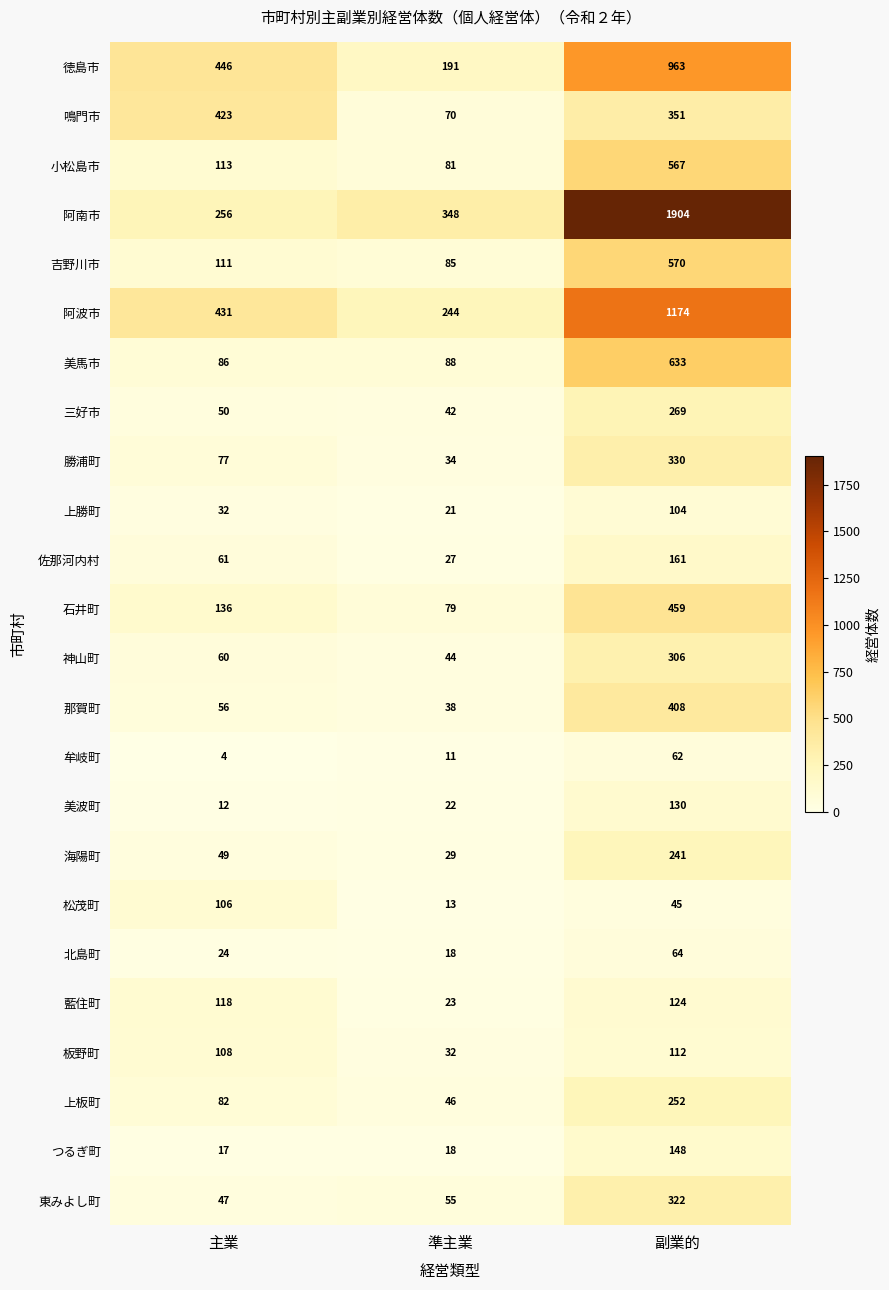

What is the minimum value for 勝浦町?

34